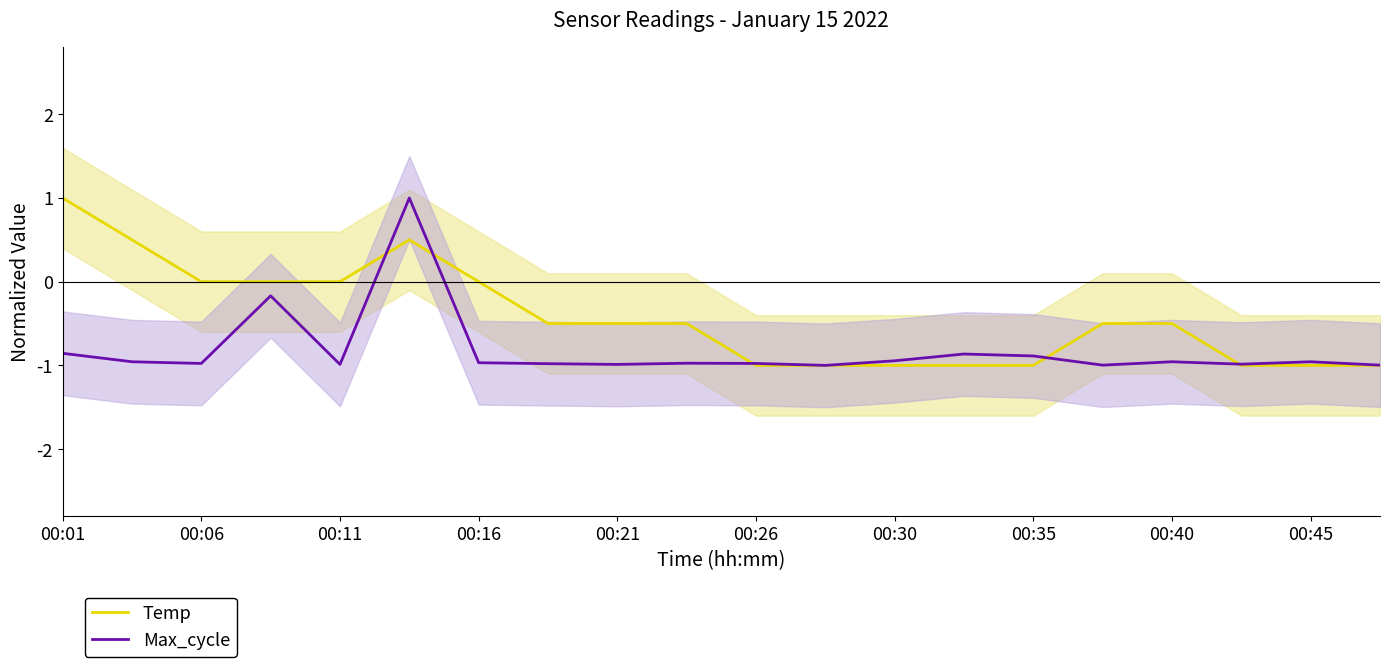

What are all the series names shown in the legend?

Temp, Max_cycle